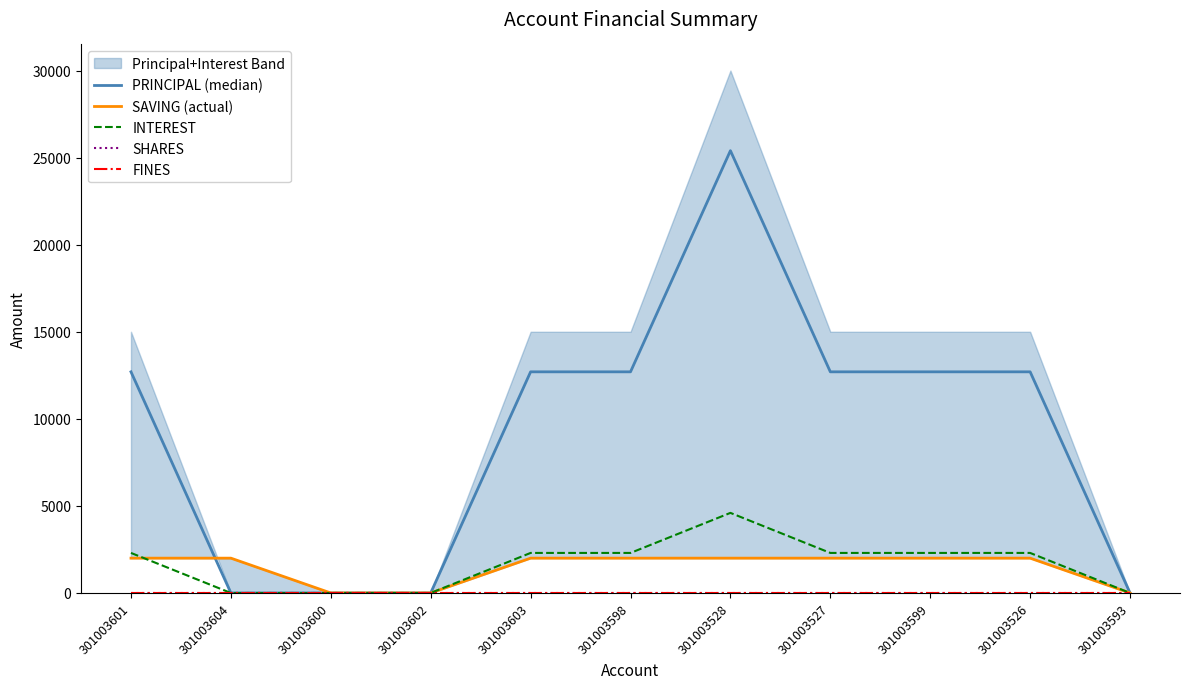

How many interior local peaks does the PRINCIPAL (median) series have?

1